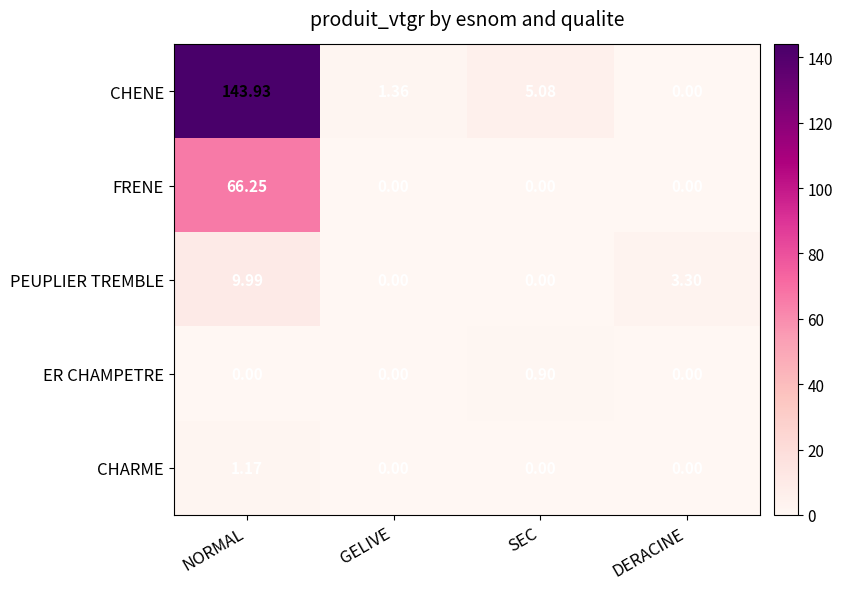

Is the value of ER CHAMPETRE at GELIVE greater than the value of CHARME at NORMAL?

No